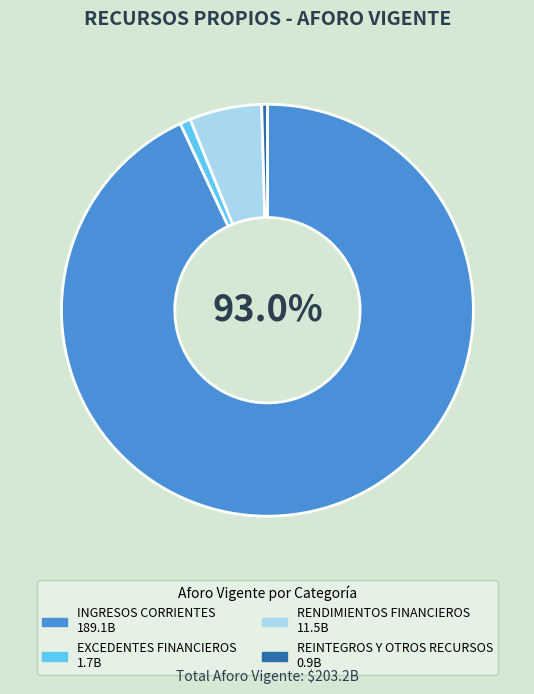

Does INGRESOS CORRIENTES represent more than half of the total?

Yes